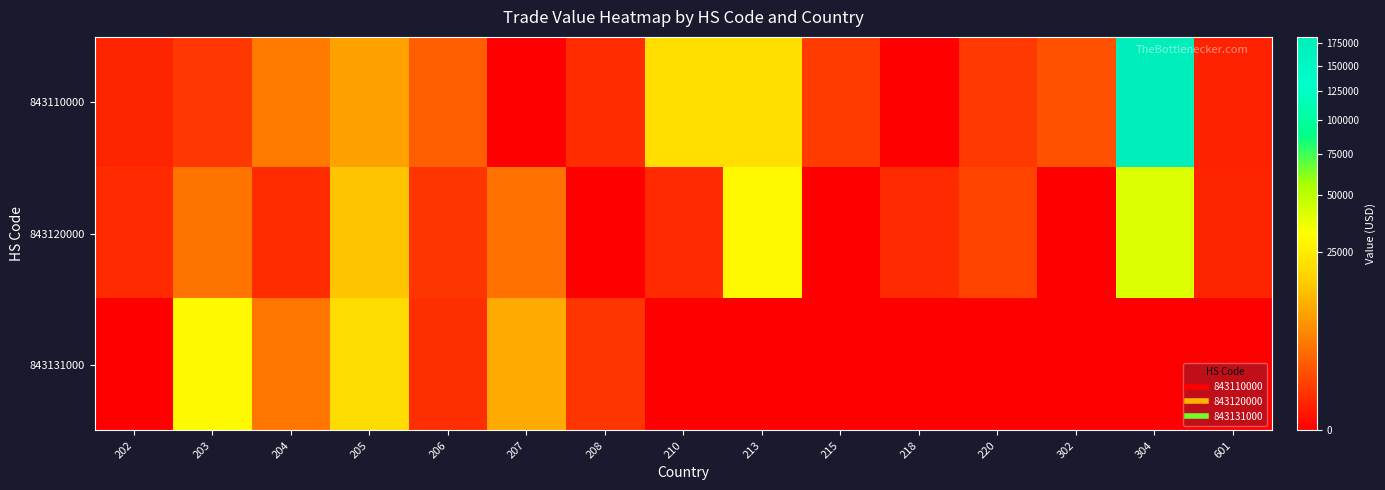

Which label corresponds to the largest value in the chart?

304